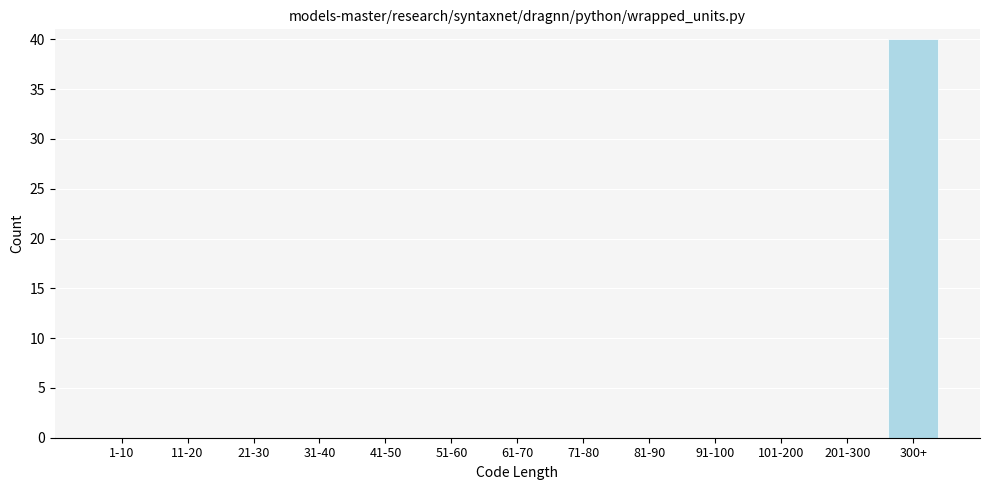

Reading left to right, extract all data points from this chart.

1-10=0	11-20=0	21-30=0	31-40=0	41-50=0	51-60=0	61-70=0	71-80=0	81-90=0	91-100=0	101-200=0	201-300=0	300+=40